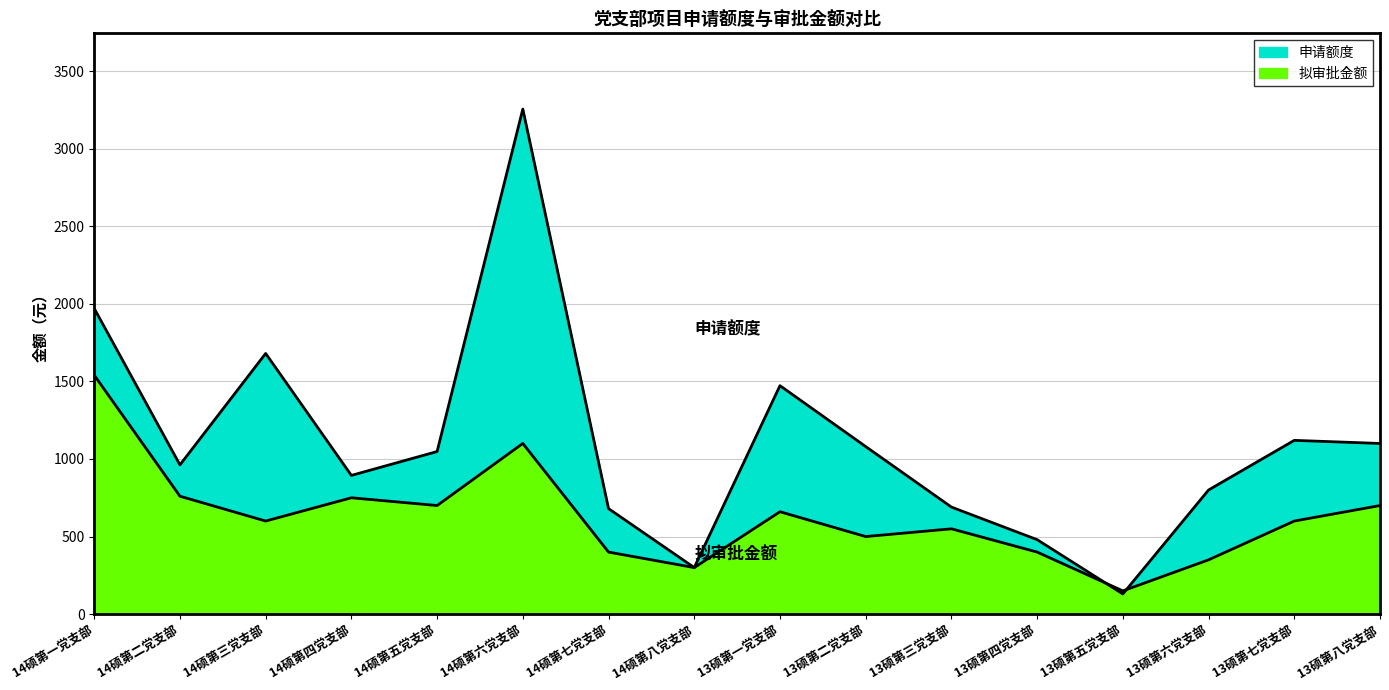

How many intersections are there between 申请额度 and 拟审批金额?

2